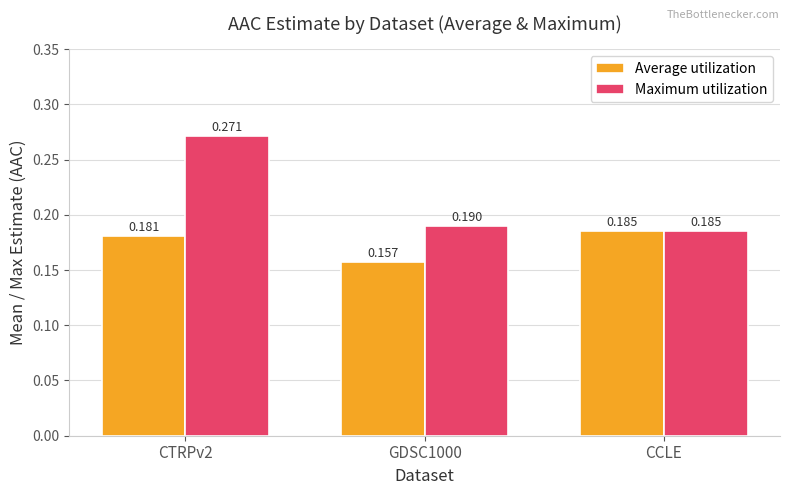

Which series has the largest total across all categories?

Maximum utilization